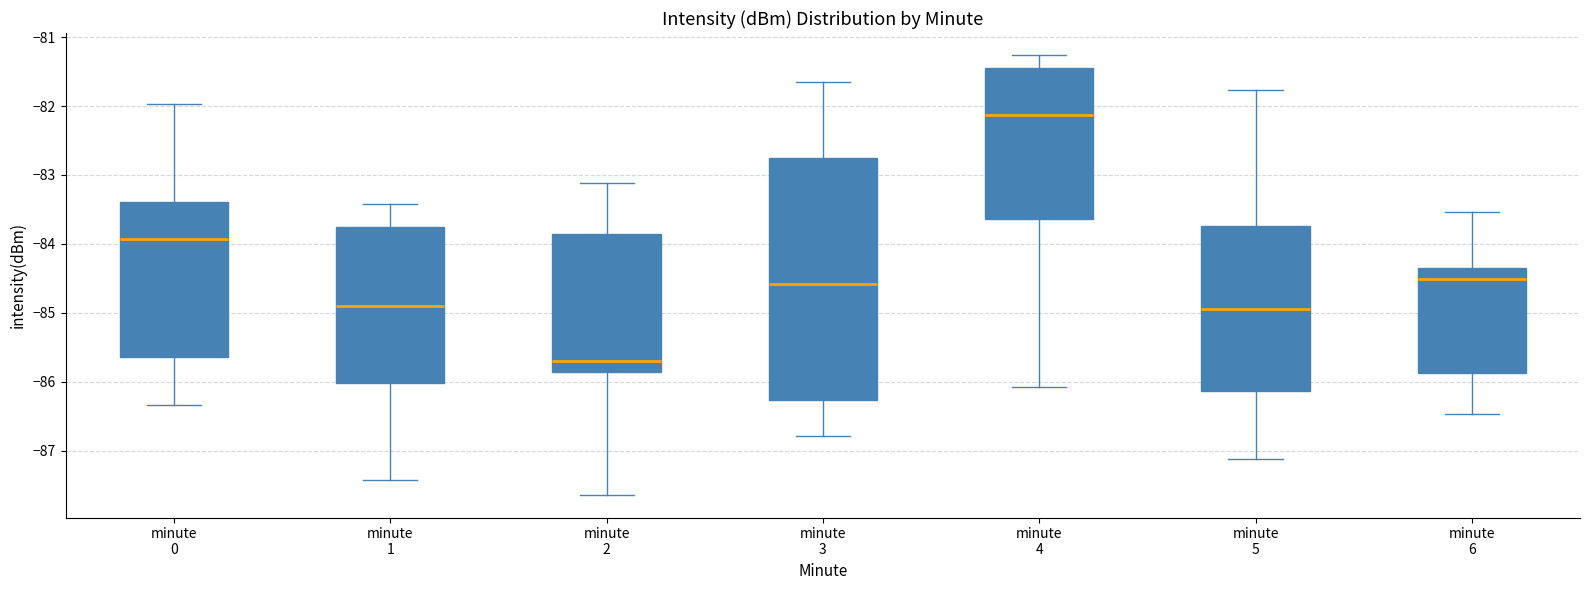

Where does the median line of the box for minute 4 sit on the y-axis? The values are not printed on the chart, so give them approximately, as read against the axis.

-82.1